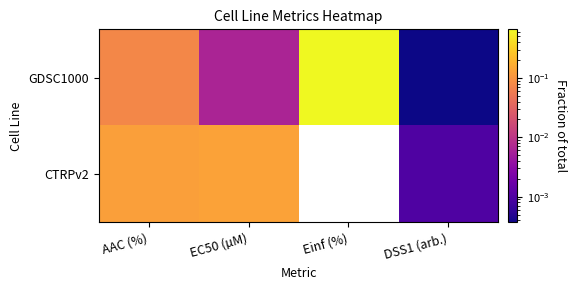

At which category is the sum across all series the highest?

Einf (%)